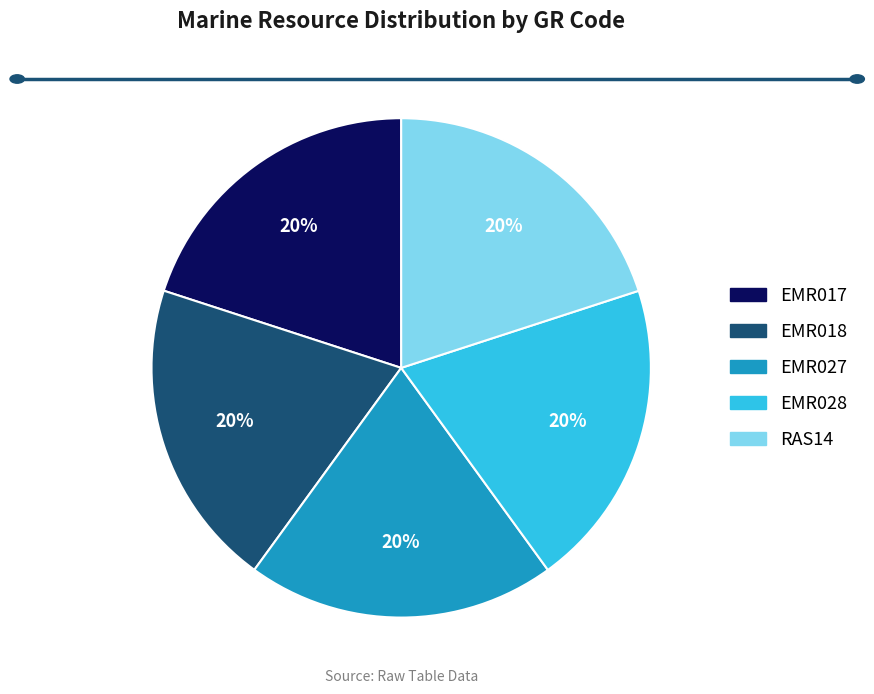

What is the ratio of the value at EMR017 to the value at RAS14?

1.0